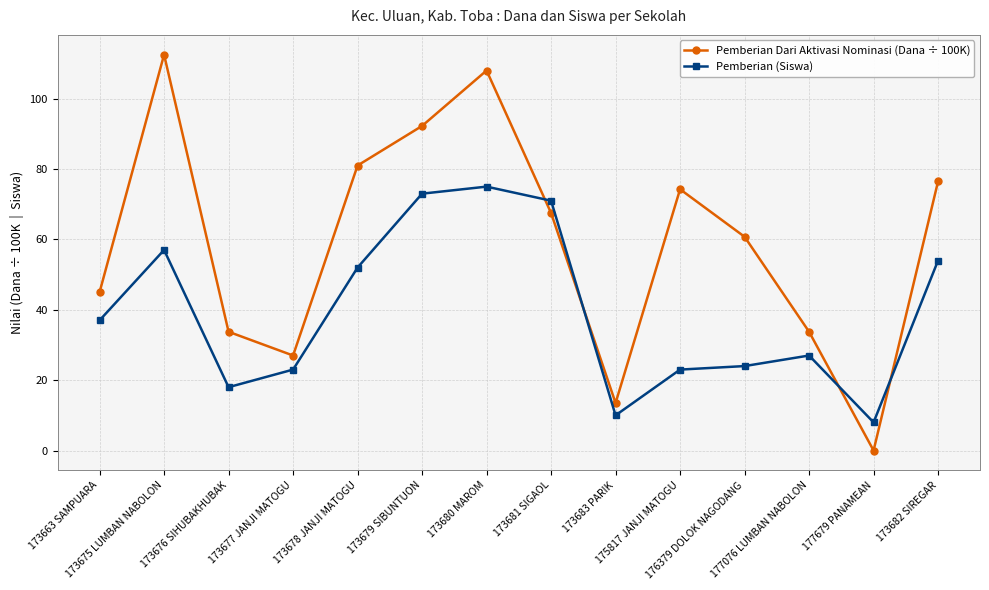

What is the total value across all series at 173683 PARIK?

23.5